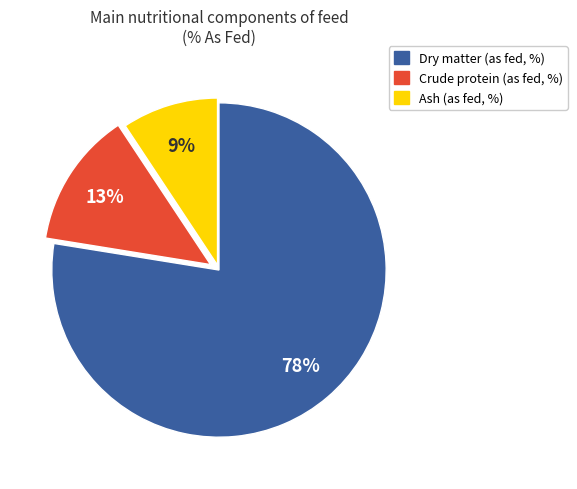

To the nearest percent, what percentage of the pie is Ash?

9%